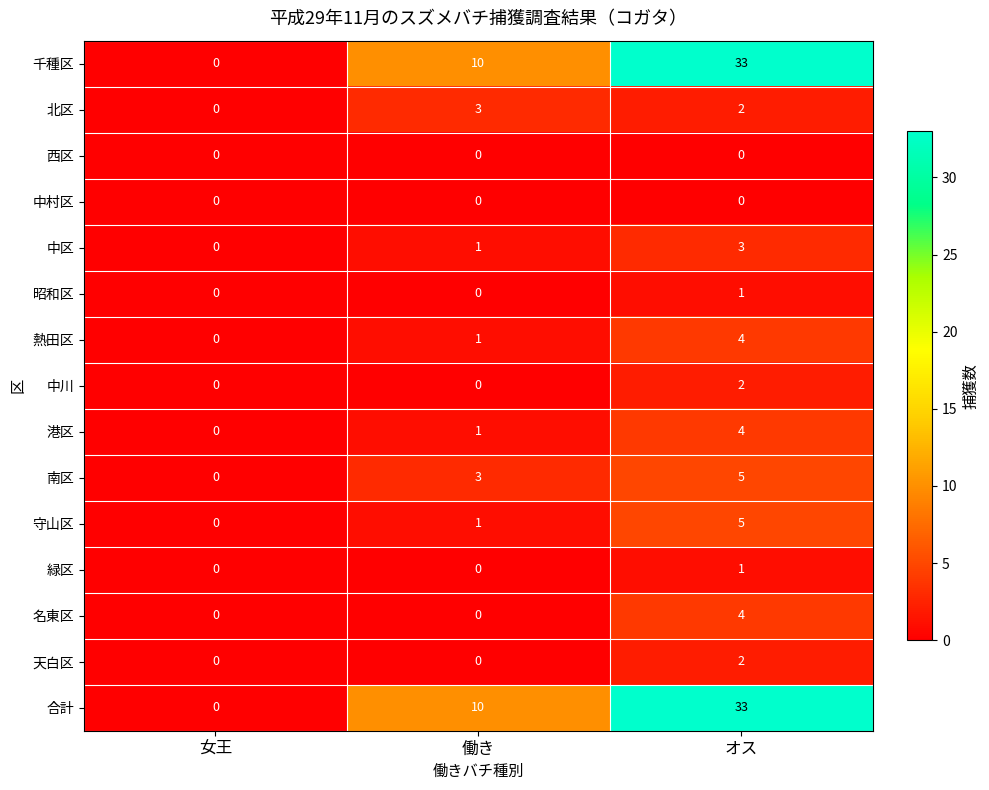

What is the greatest value displayed?

33